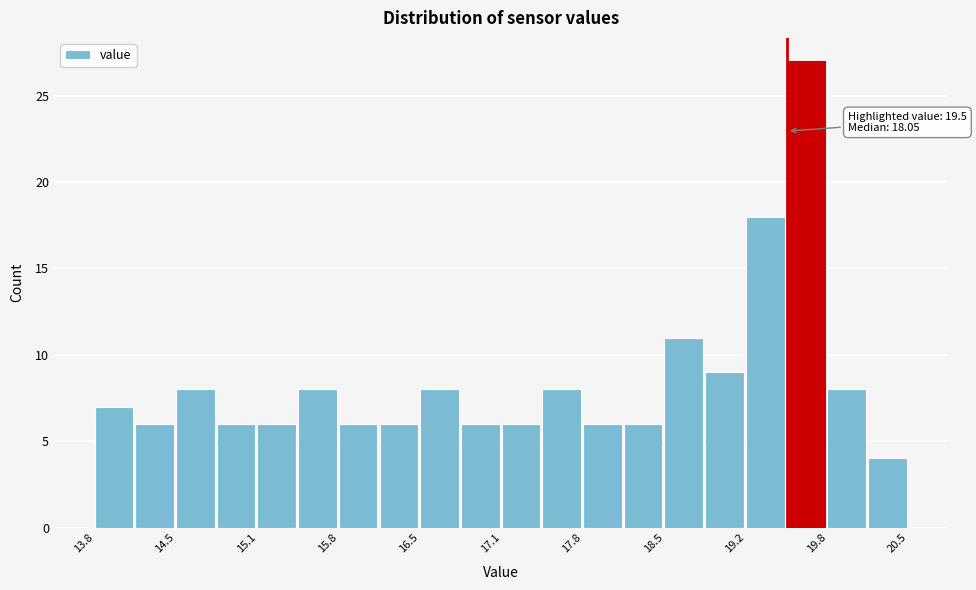

Around what value on the x-axis is the tallest bar? Give the approximate position of its centre, as read against the axis.

19.7